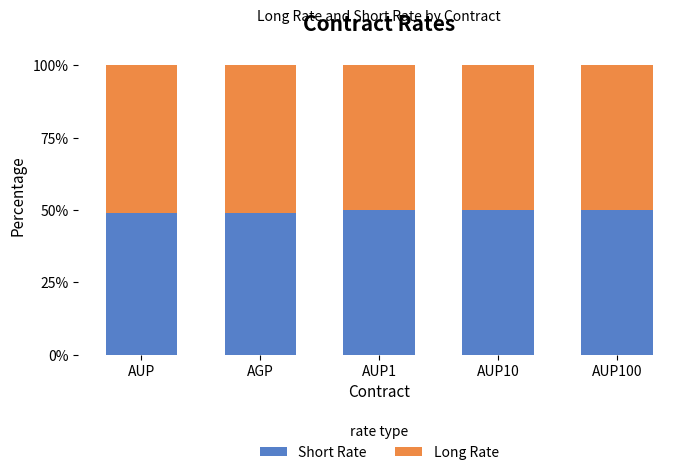

The Short Rate series shows 81.1 at AUP. True or false?

False